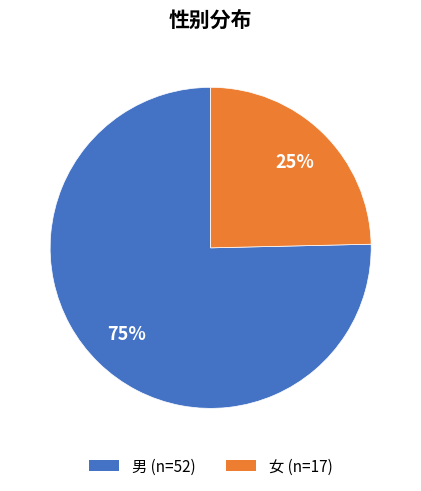

Rank the categories by value from lowest to highest.

女, 男